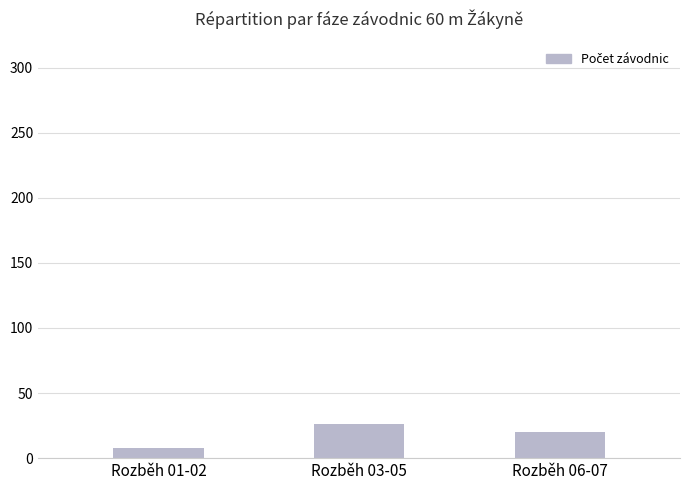

Approximately how many times larger is the value at Rozběh 01-02 compared to Rozběh 06-07?

0.4